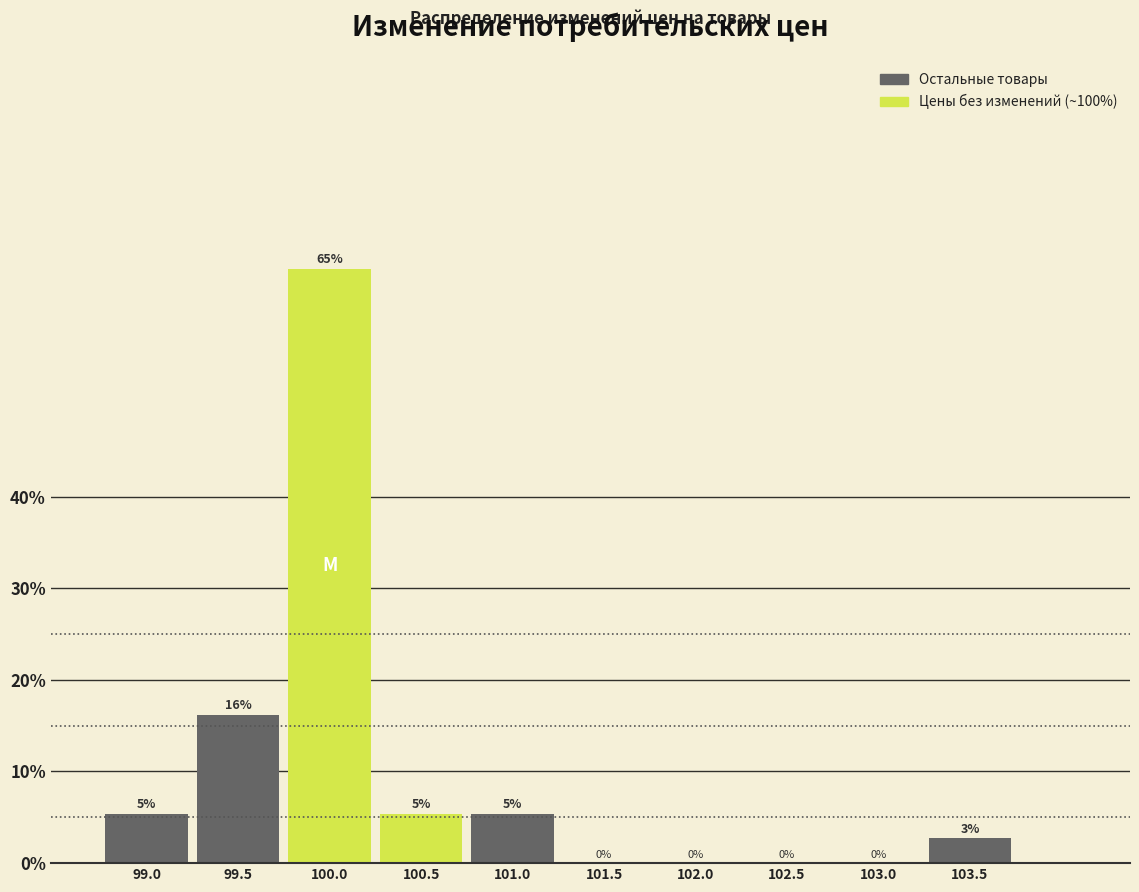

Is it true that the value at 102.5 is -20.2?

False